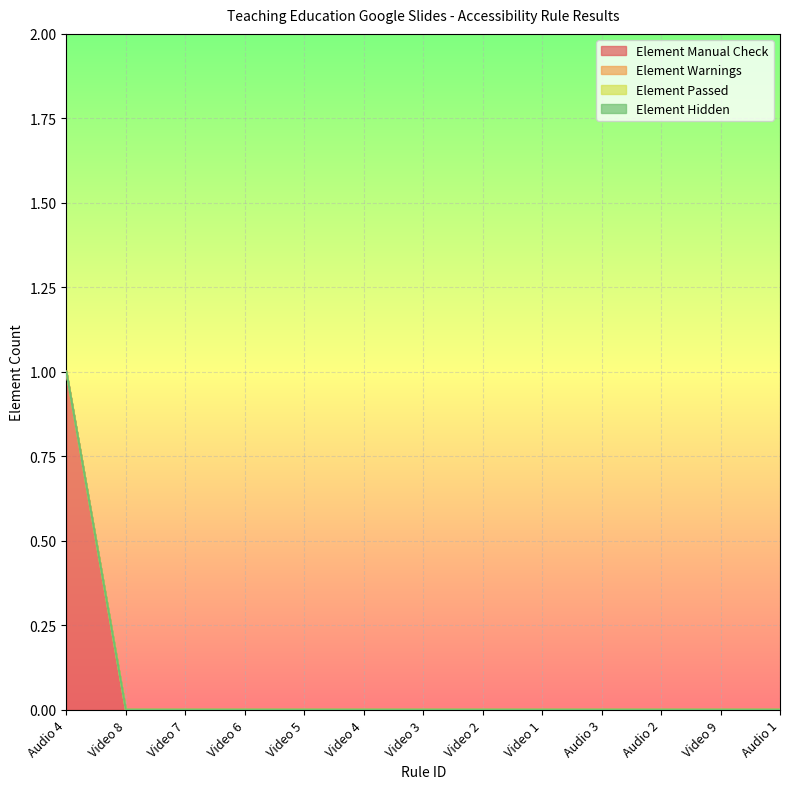

What is the maximum value shown in the chart?

1